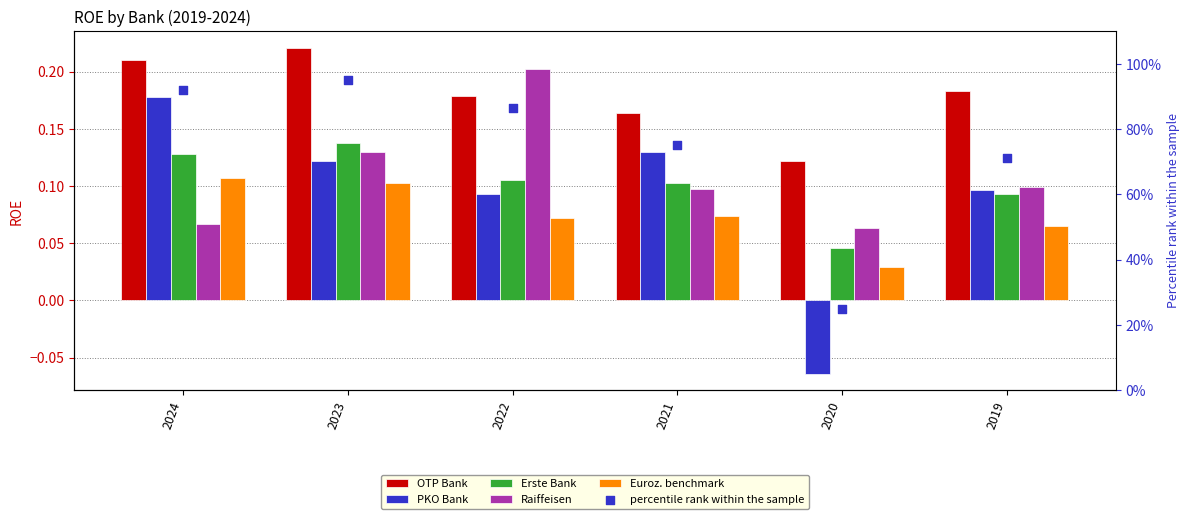

Which series has the largest total across all categories?

percentile rank within the sample